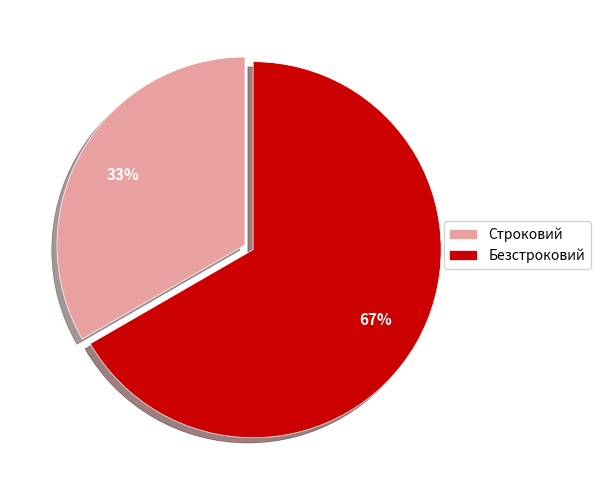

Combined, do Строковий and Безстроковий account for over 50%?

Yes